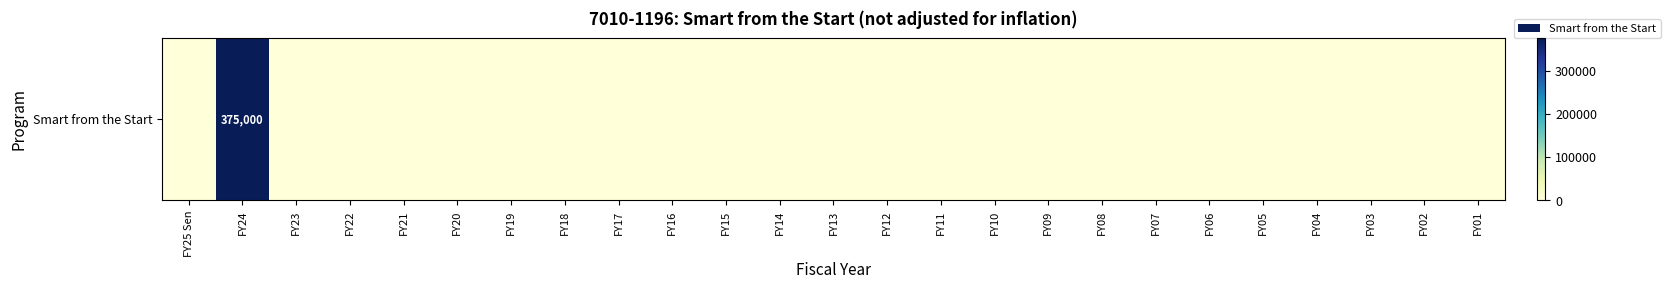

Rank the categories by value from lowest to highest.

FY25 Sen, FY23, FY22, FY21, FY20, FY19, FY18, FY17, FY16, FY15, FY14, FY13, FY12, FY11, FY10, FY09, FY08, FY07, FY06, FY05, FY04, FY03, FY02, FY01, FY24